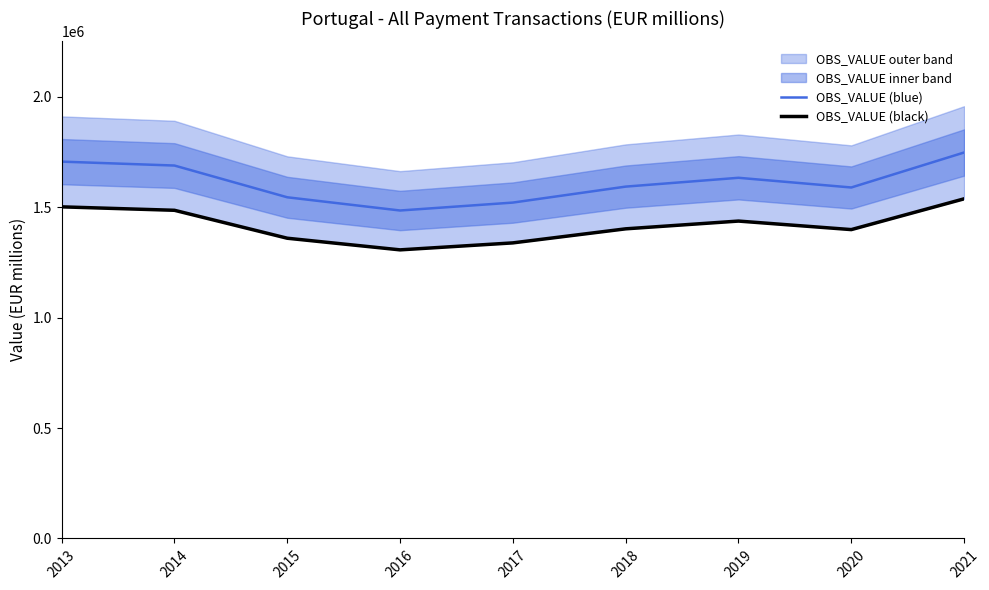

The OBS_VALUE (black) series shows 1436940.7 at 2019. True or false?

True